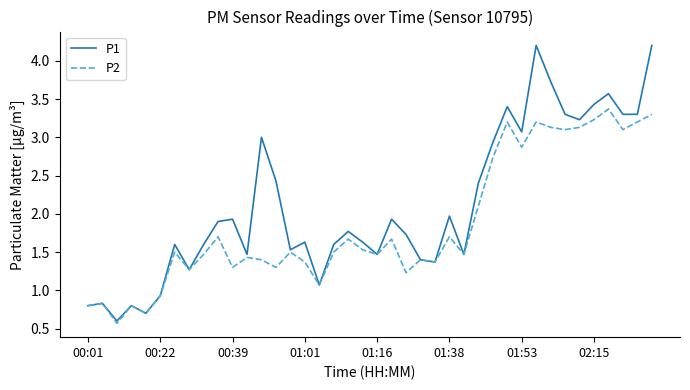

What is the smallest value displayed?

0.6